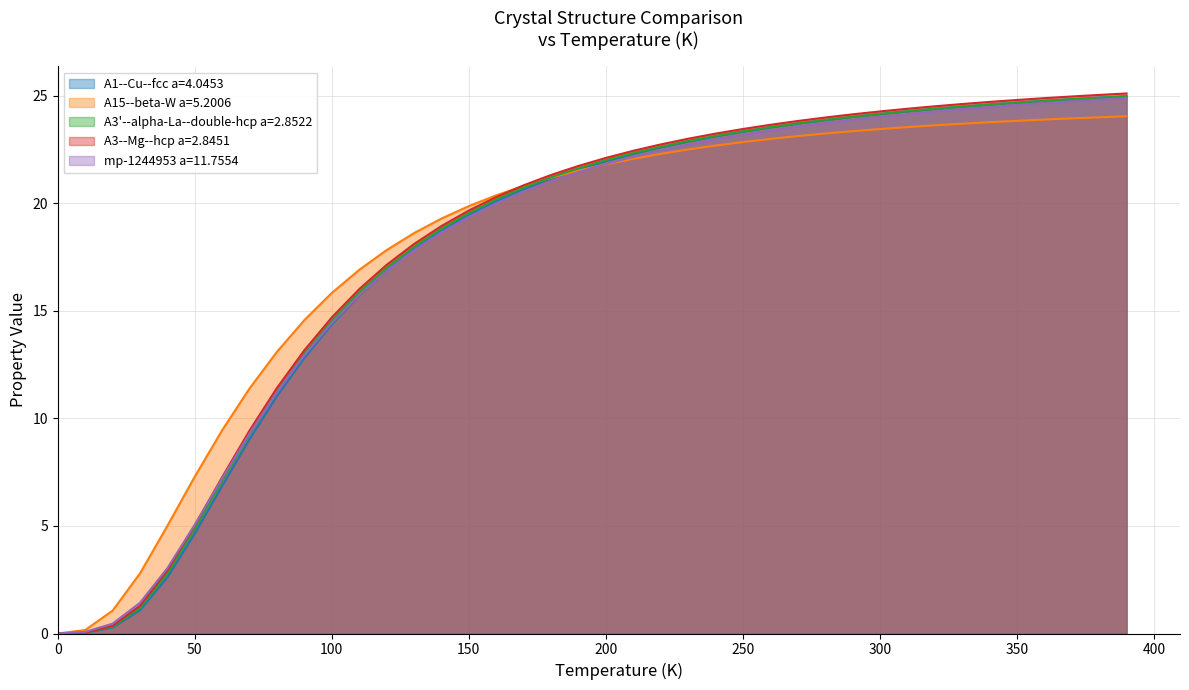

Reading right to left, transcribe all the data shown in this chart.

A1--Cu--fcc a=4.0453: 25.0	24.9	24.9	24.8	24.7	24.6	24.5	24.4	24.3	24.2	24.0	23.9	23.7	23.5	23.3	23.1	22.9	22.6	22.3	22.0	21.6	21.2	20.7	20.1	19.5	18.7	17.9	16.9	15.7	14.4	12.8	11.0	9.0	6.9	4.6	2.6	1.1	0.3	0.0	0.0
A15--beta-W a=5.2006: 24.1	24.0	24.0	23.9	23.8	23.8	23.7	23.6	23.6	23.5	23.4	23.3	23.1	23.0	22.9	22.7	22.5	22.3	22.1	21.8	21.5	21.2	20.8	20.4	19.9	19.3	18.6	17.8	16.9	15.8	14.6	13.1	11.4	9.5	7.3	5.0	2.8	1.1	0.2	0.0
A3'--alpha-La--double-hcp a=2.8522: 25.0	24.9	24.8	24.8	24.7	24.6	24.5	24.4	24.3	24.2	24.0	23.9	23.7	23.6	23.4	23.1	22.9	22.6	22.3	22.0	21.6	21.2	20.7	20.2	19.6	18.8	18.0	17.0	15.9	14.5	13.0	11.3	9.3	7.1	4.9	2.8	1.2	0.3	0.0	0.0
A3--Mg--hcp a=2.8451: 25.1	25.0	25.0	24.9	24.8	24.7	24.6	24.5	24.4	24.3	24.1	24.0	23.8	23.7	23.5	23.2	23.0	22.7	22.4	22.1	21.7	21.3	20.8	20.3	19.7	19.0	18.1	17.1	16.0	14.7	13.2	11.4	9.4	7.3	5.0	2.9	1.3	0.4	0.0	0.0
mp-1244953 a=11.7554: 24.9	24.8	24.7	24.7	24.6	24.5	24.4	24.3	24.2	24.0	23.9	23.7	23.6	23.4	23.2	23.0	22.7	22.5	22.2	21.8	21.5	21.0	20.6	20.0	19.4	18.7	17.8	16.9	15.7	14.4	12.9	11.2	9.3	7.2	5.1	3.0	1.4	0.5	0.1	0.0